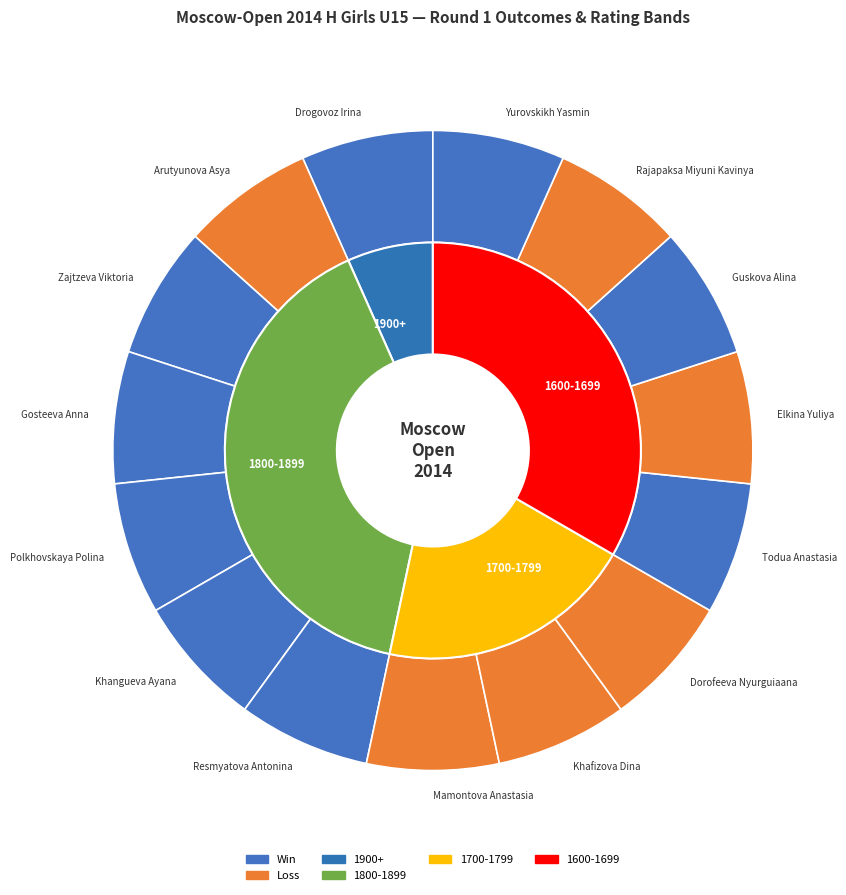

Does Guskova Alina represent more than half of the total?

No